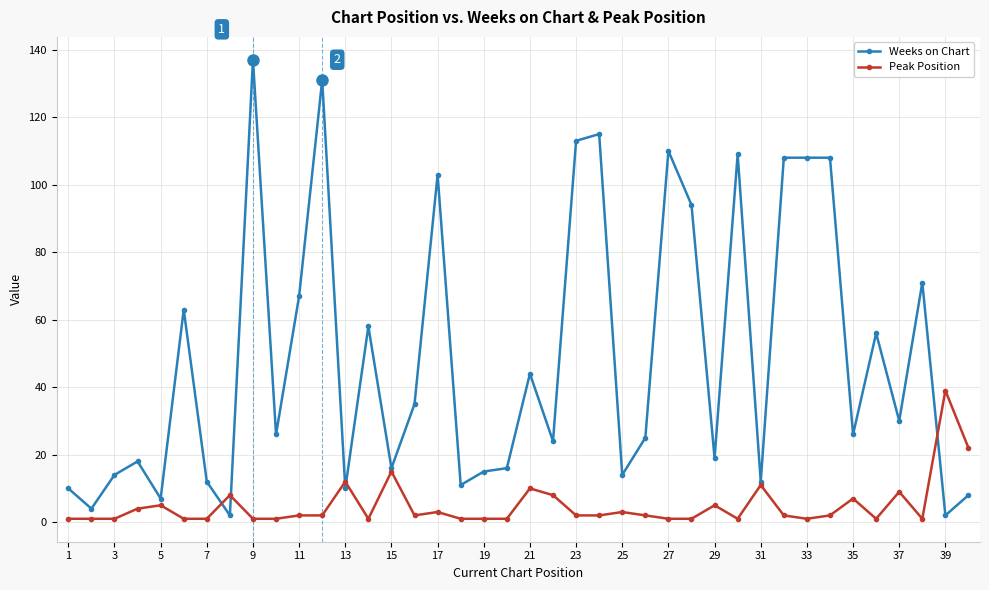

Which series has the largest range (max minus min)?

Weeks on Chart